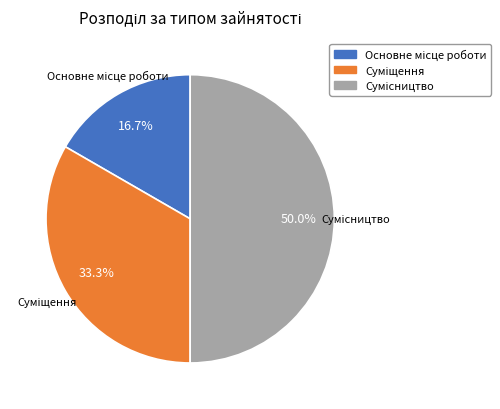

To the nearest percent, what percentage of the pie is Основне місце роботи?

17%